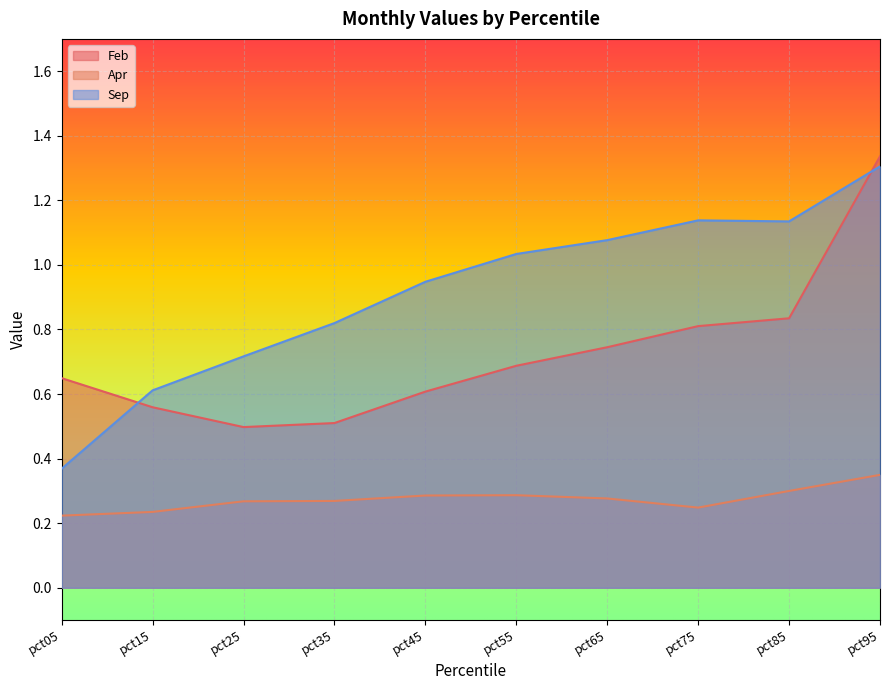

What is the value of the Feb point at the 5th from the left?

0.6